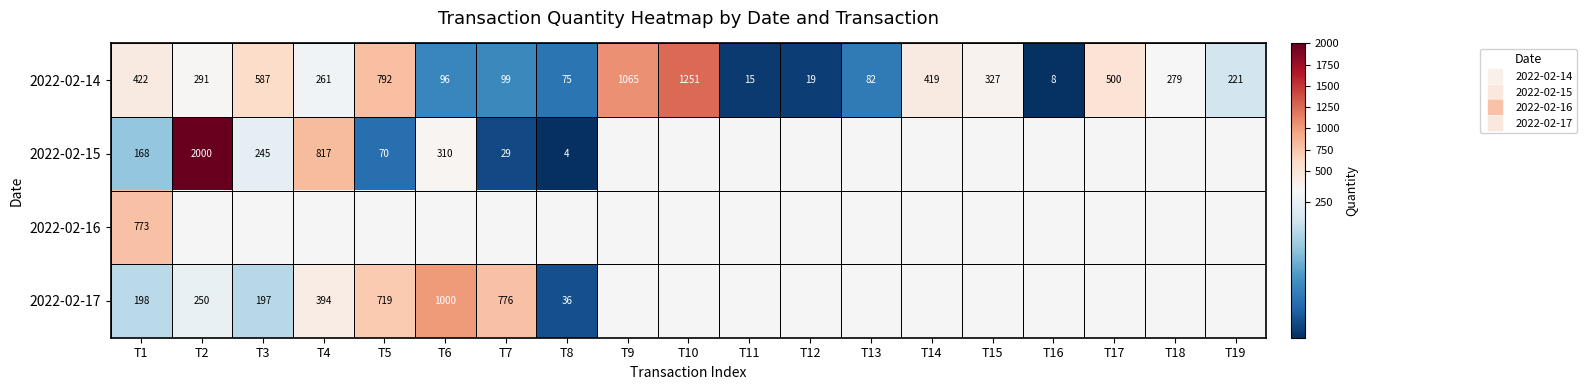

The value of 2022-02-14 at T17 is 203.3. True or false?

False